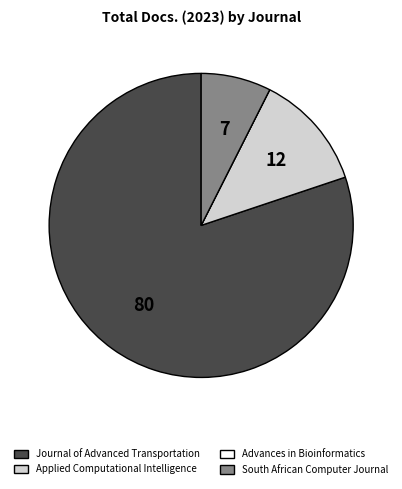

The Applied Computational Intelligence slice represents 12% of the pie. True or false?

True